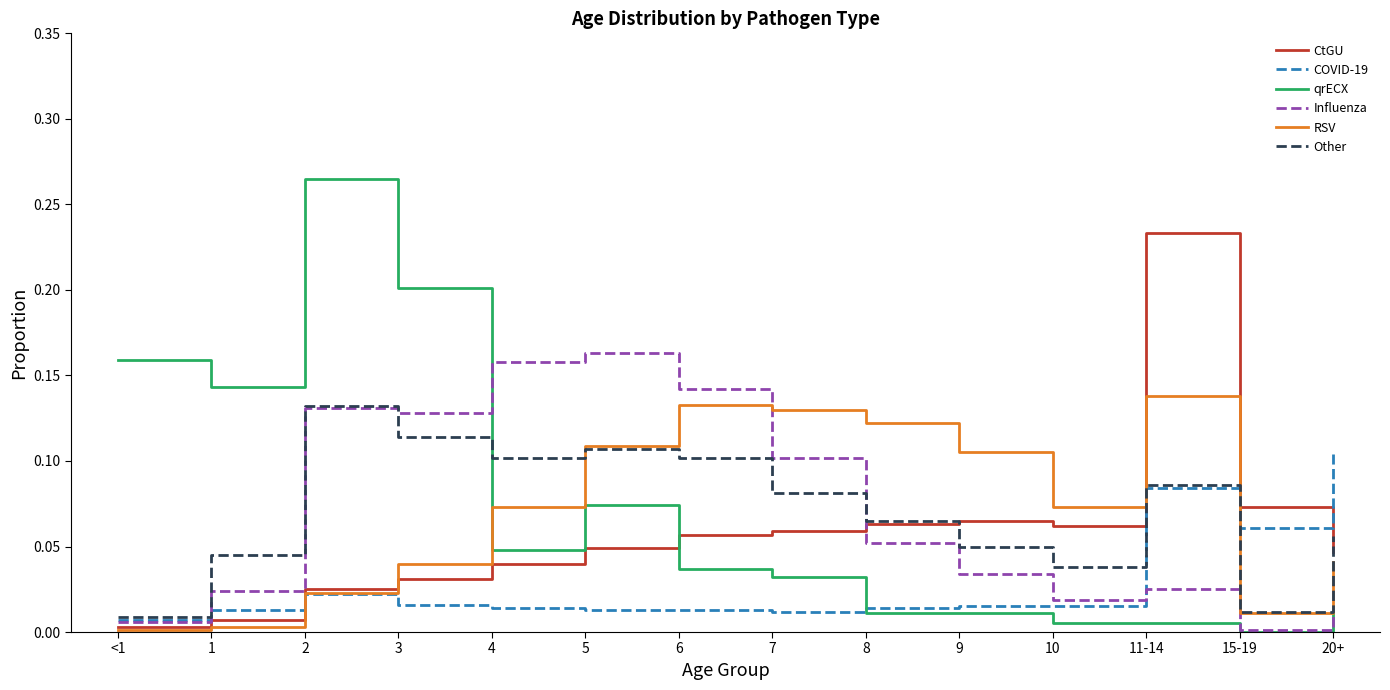

How many intersections are there between qrECX and RSV?

1